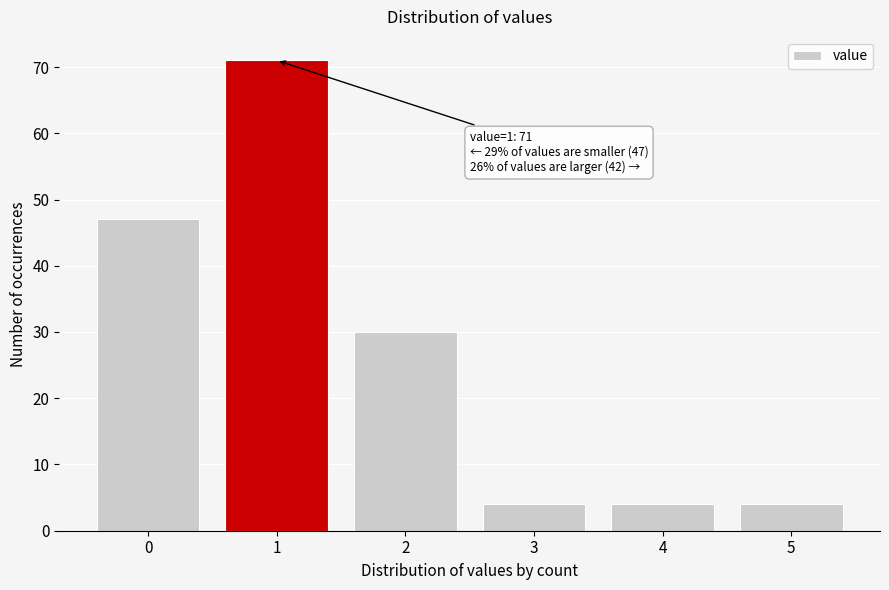

Reading right to left, extract all data points from this chart.

5=4	4=4	3=4	2=30	1=71	0=47